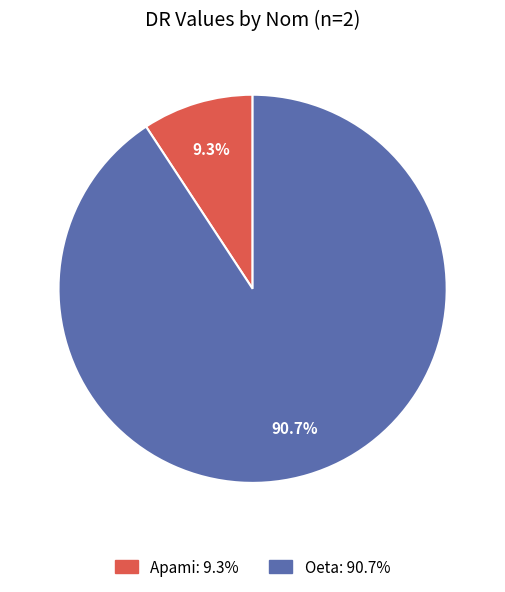

True or false: Apami accounts for 9% of the total.

True